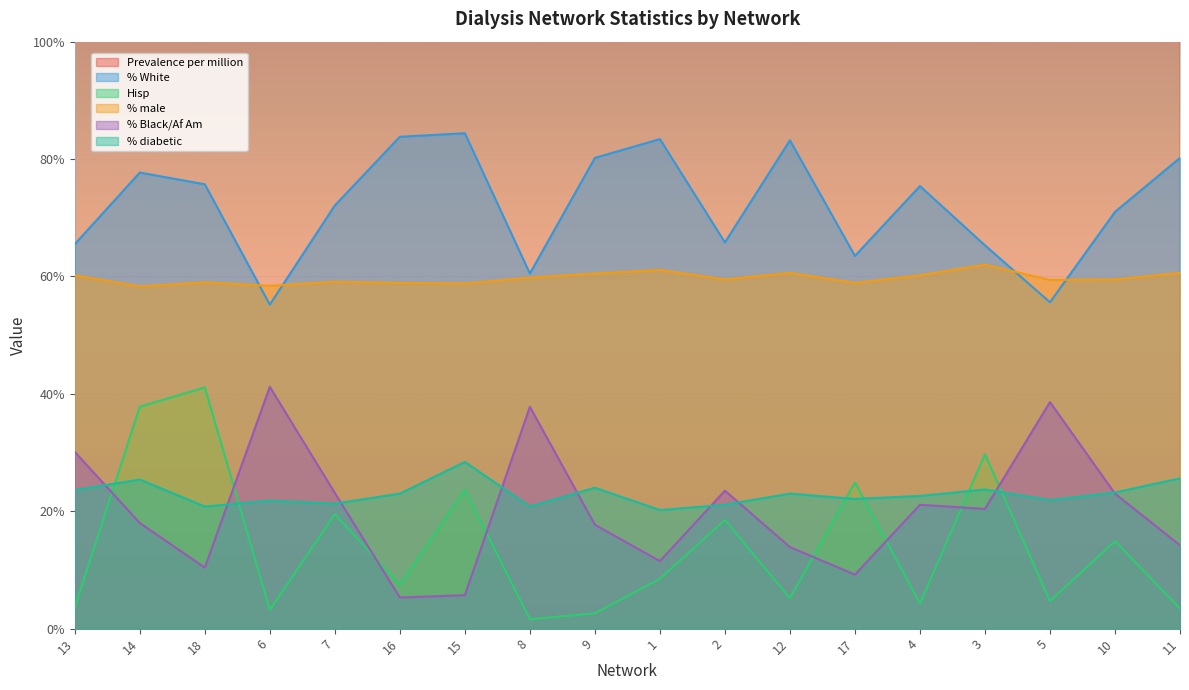

Read the Hisp value at 14.

37.8